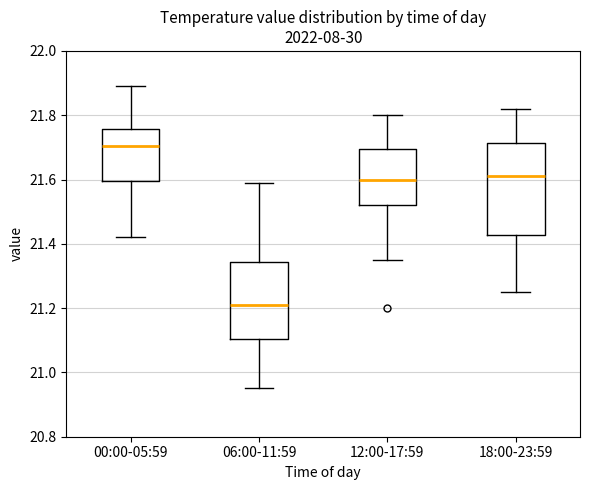

Where does the upper whisker of the box for 18:00-23:59 end on the y-axis? The values are not printed on the chart, so give them approximately, as read against the axis.

21.82